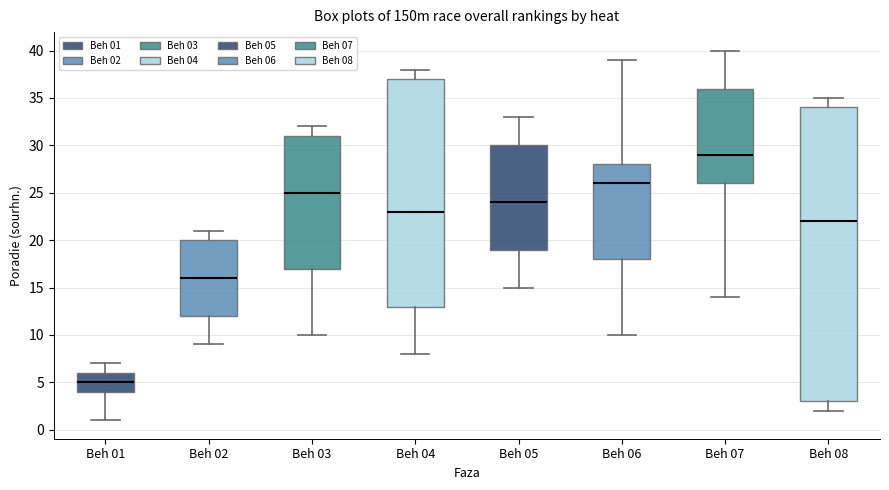

Reading left to right, read every box against the y-axis: the position of its median line, the range the box covers, and the ends of its whiskers. The values are not printed on the chart, so give them approximately, as read against the axis.

Beh 01: median 5, box 4 to 6, whiskers 1 to 7
Beh 02: median 16, box 12 to 20, whiskers 9 to 21
Beh 03: median 25, box 17 to 31, whiskers 10 to 32
Beh 04: median 23, box 13 to 37, whiskers 8 to 38
Beh 05: median 24, box 19 to 30, whiskers 15 to 33
Beh 06: median 26, box 18 to 28, whiskers 10 to 39
Beh 07: median 29, box 26 to 36, whiskers 14 to 40
Beh 08: median 22, box 3 to 34, whiskers 2 to 35